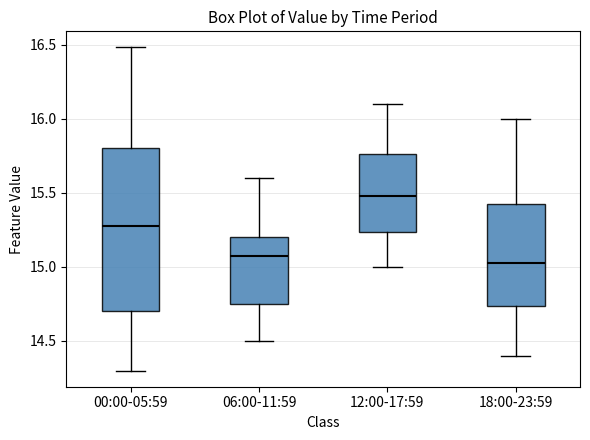

Where does the lower whisker of the box for 12:00-17:59 end on the y-axis? The values are not printed on the chart, so give them approximately, as read against the axis.

15.00